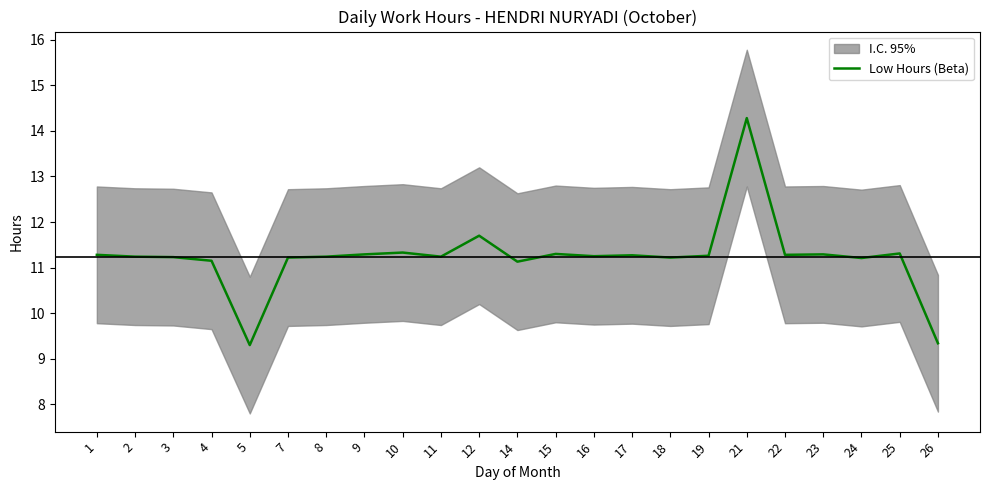

How many points are lower than both their immediate neighbors (excluding endpoints)?

7